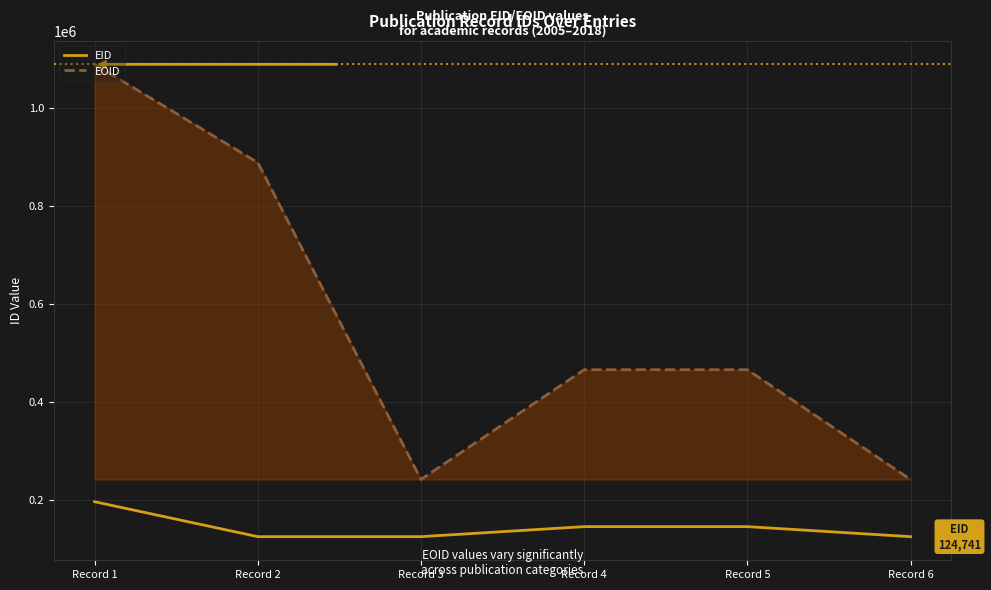

Which series has the largest range (max minus min)?

EOID